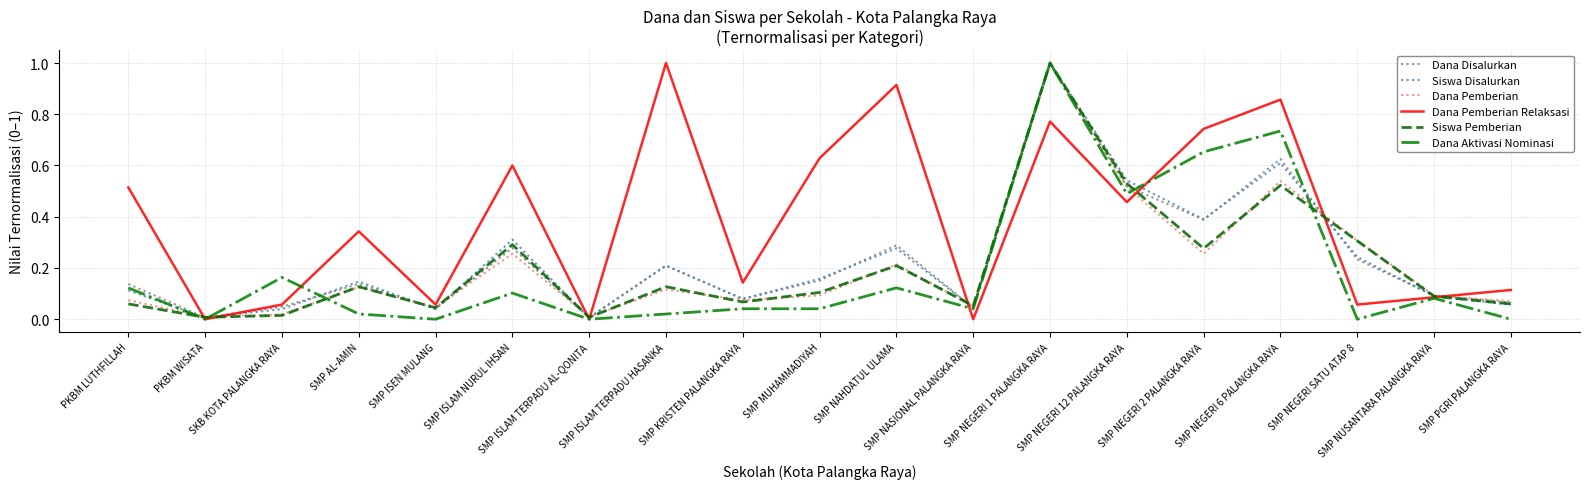

What is the greatest value displayed?

1.0